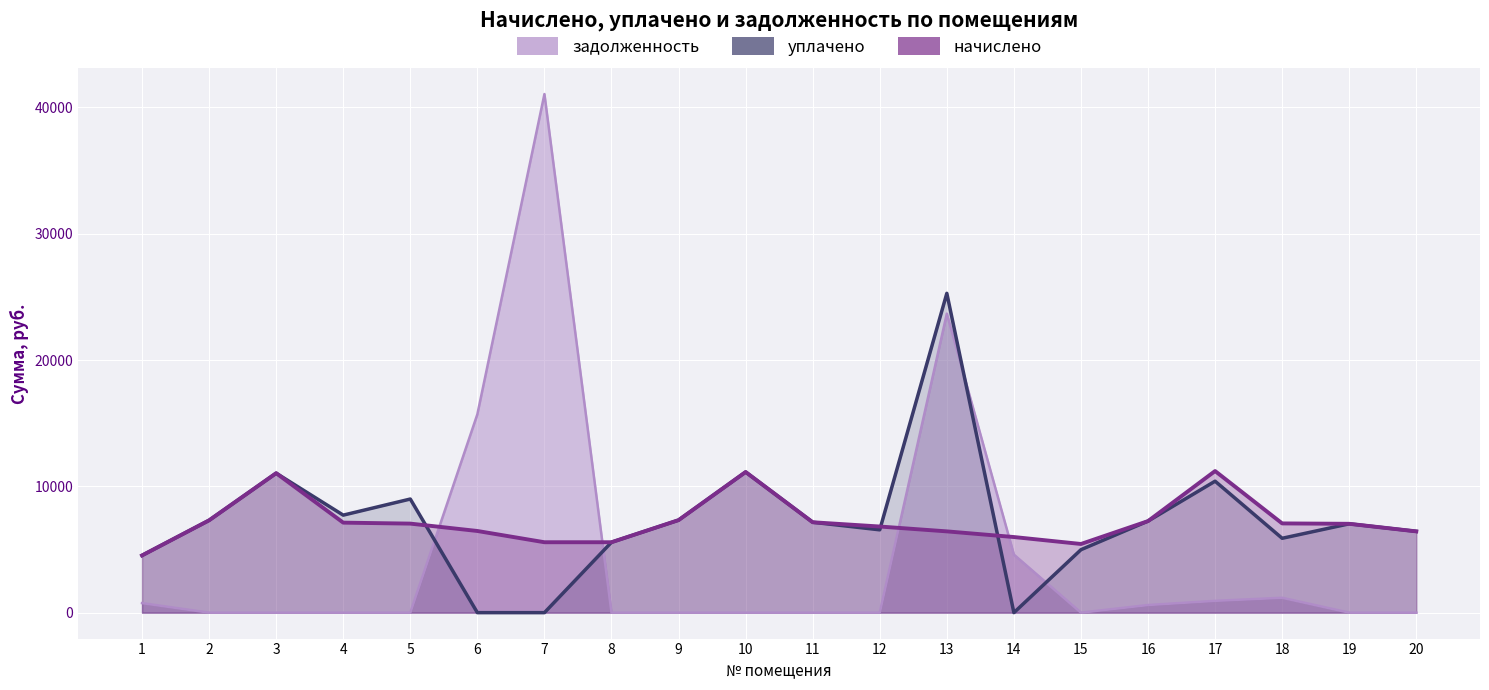

What is the sum of all начислено values?

143981.7